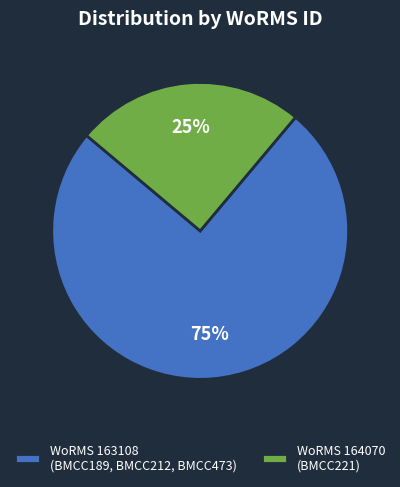

Combined, do WoRMS 163108 (BMCC189, BMCC212, BMCC473) and WoRMS 164070 (BMCC221) account for over 50%?

Yes